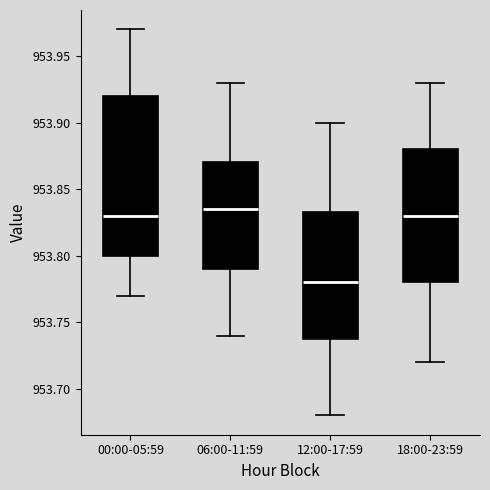

Reading left to right, transcribe this box plot: for each box, give where its median line is, the range the box spans, and where its two whiskers end, as read against the y-axis. The values are not printed on the chart, so give them approximately, as read against the axis.

00:00-05:59: median 953.830, box 953.800 to 953.920, whiskers 953.770 to 953.970
06:00-11:59: median 953.835, box 953.790 to 953.870, whiskers 953.740 to 953.930
12:00-17:59: median 953.780, box 953.740 to 953.835, whiskers 953.680 to 953.900
18:00-23:59: median 953.830, box 953.780 to 953.880, whiskers 953.720 to 953.930